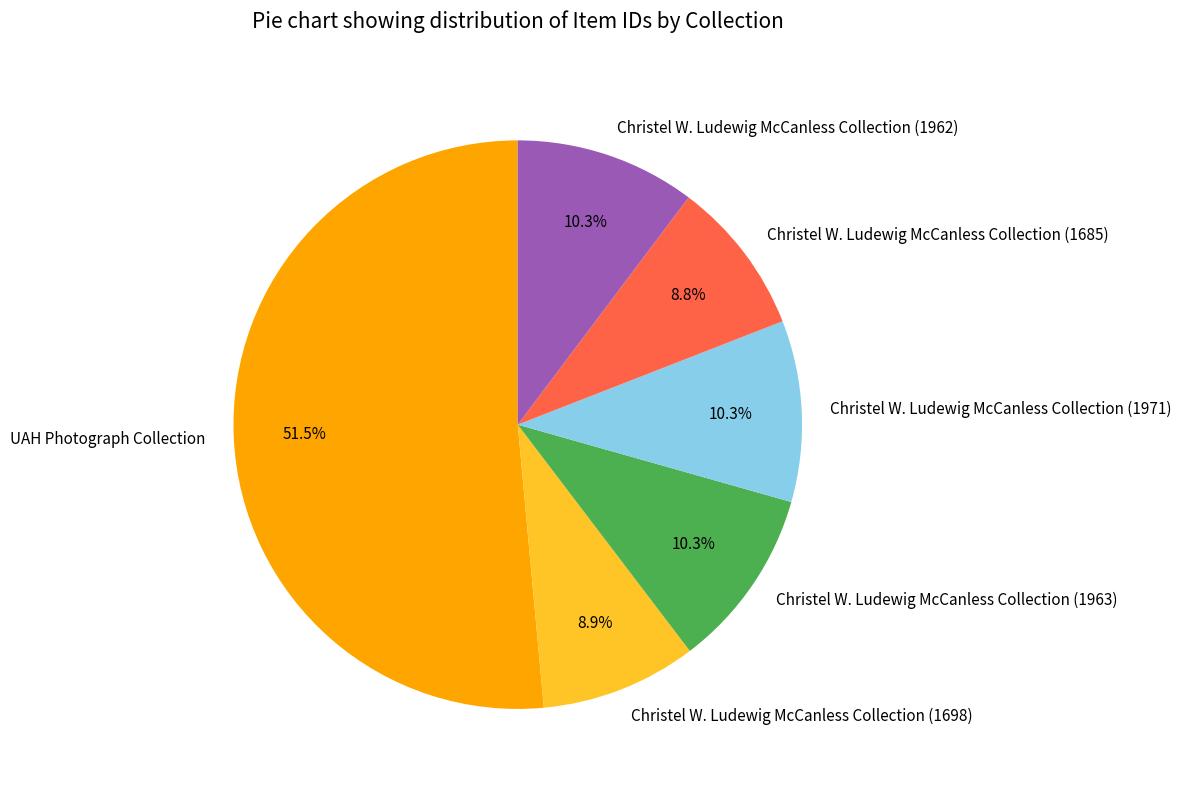

Which category has the biggest portion of the pie?

UAH Photograph Collection